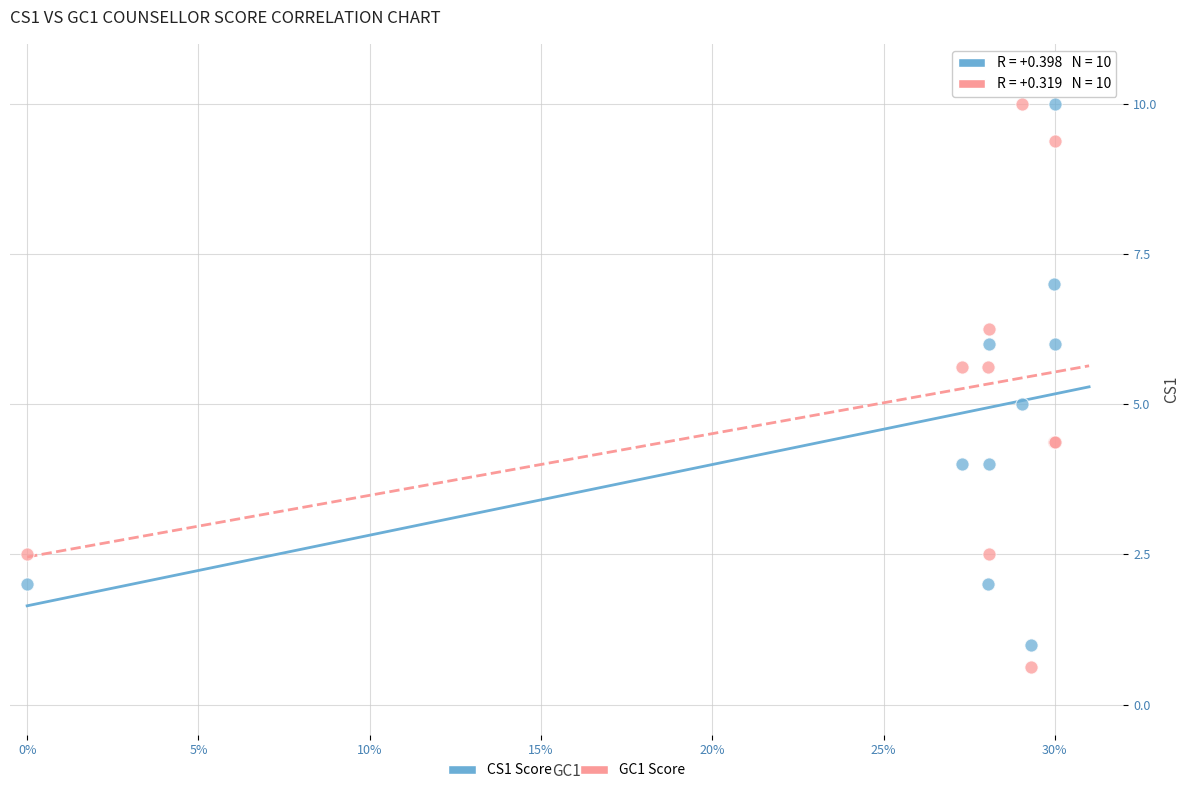

What is the X range (max minus min) for the scatter plot?

0.3